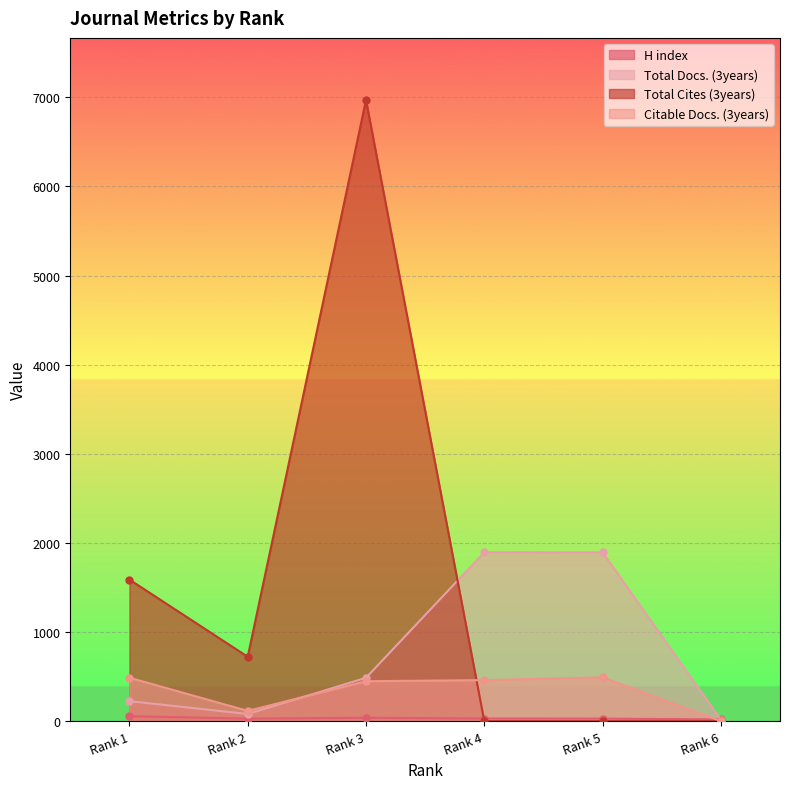

Between Rank 4 and Rank 6, which series saw the biggest shift?

Total Docs. (3years)